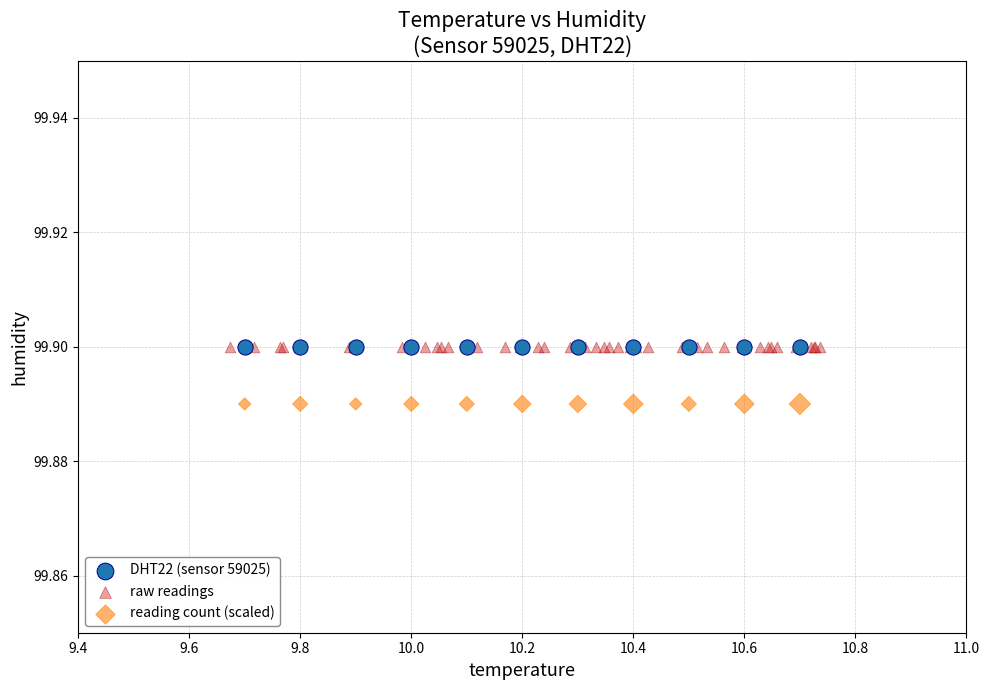

Which series contains the lowest Y value?

reading count (scaled)